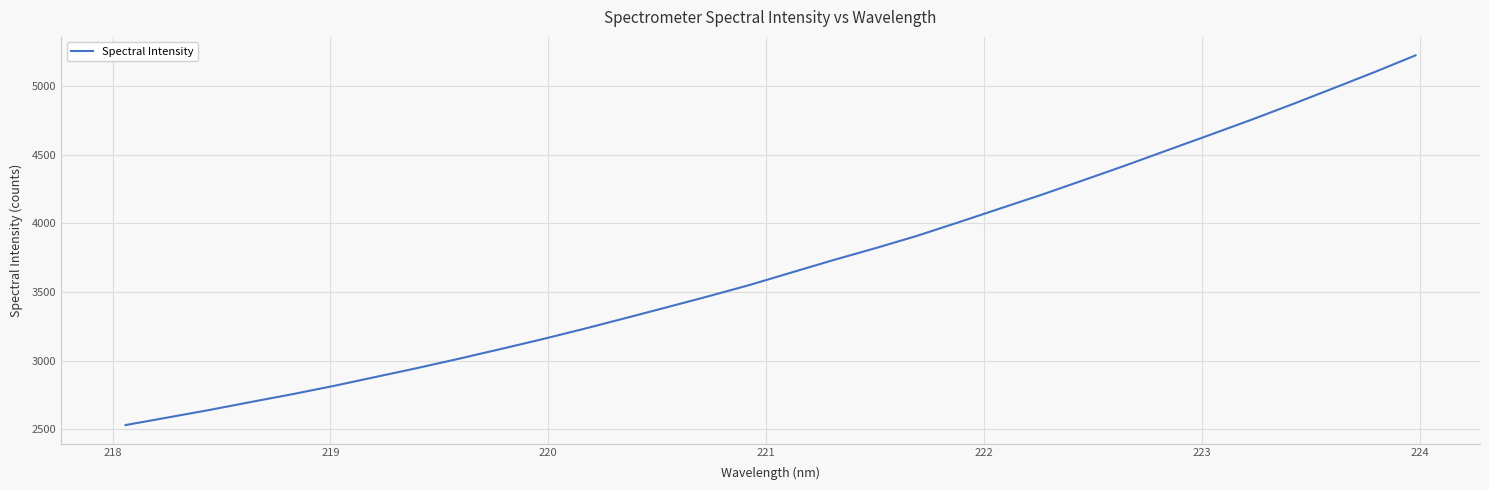

Reading left to right, extract all data points from this chart.

2532.1	2586.5	2641.1	2699.4	2756.5	2817.1	2881.9	2946.8	3014.5	3084.9	3156.6	3231.7	3310.2	3389.4	3469.6	3552.7	3642.9	3732.9	3818.4	3908.2	4006.9	4107.3	4207.6	4312.8	4418.9	4528.8	4638.0	4748.3	4862.8	4980.4	5099.2	5222.6